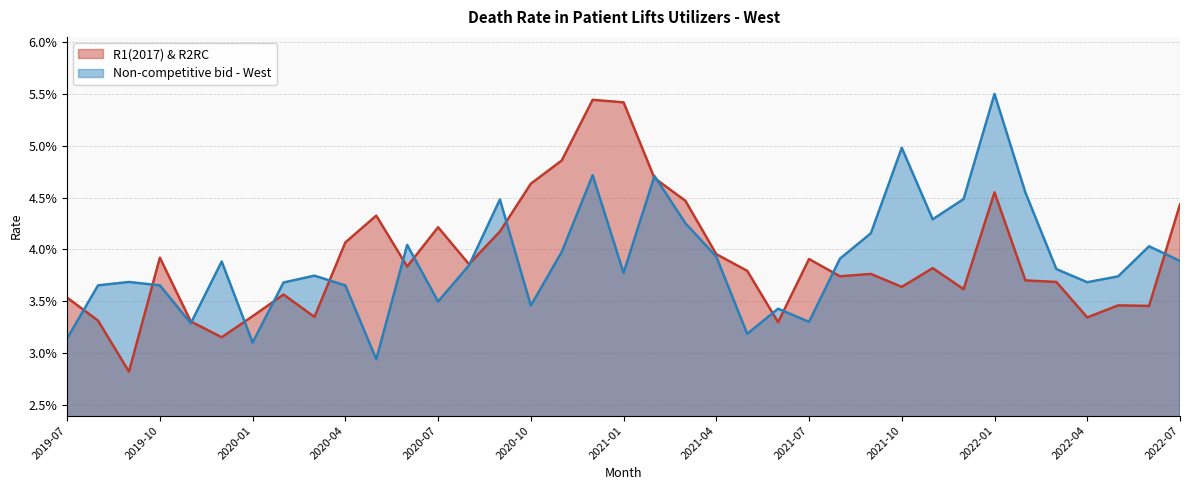

Does the chart have visible grid lines?

Yes